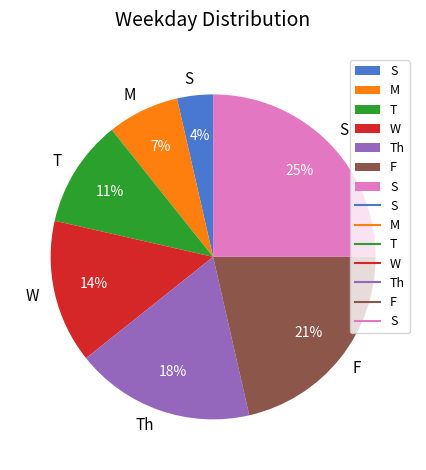

To the nearest percent, what is the difference between the largest and smallest slice percentages?

21%